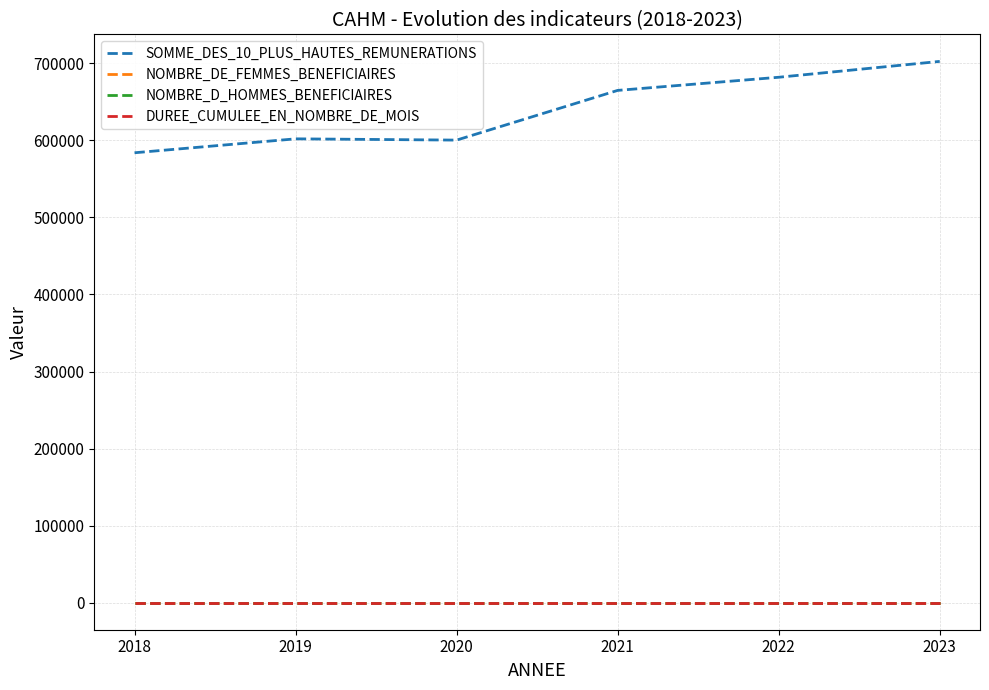

Which series has the largest range (max minus min)?

SOMME_DES_10_PLUS_HAUTES_REMUNERATIONS